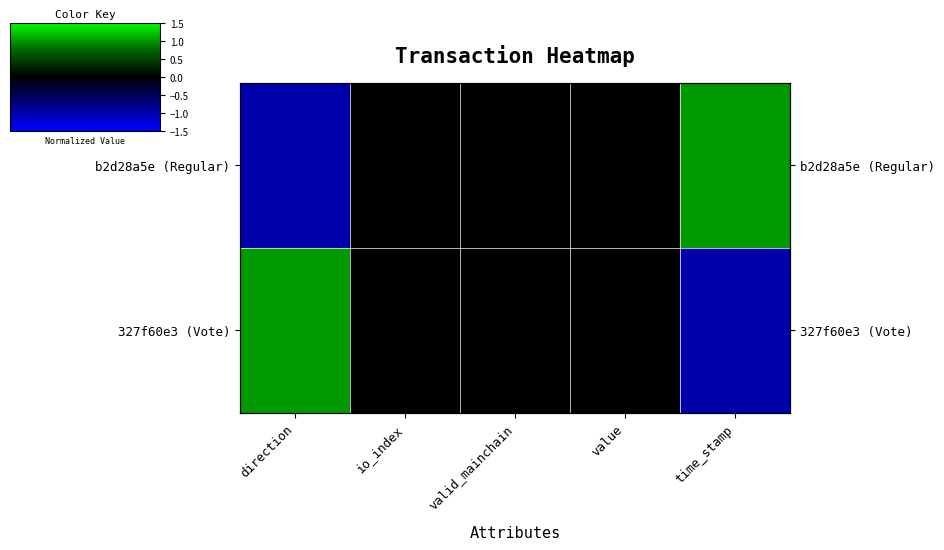

At how many categories does at least one series exceed 0?

2